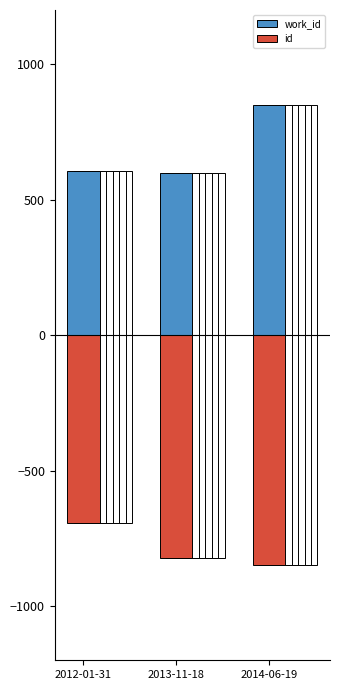

What is the maximum value for work_id?

850.0